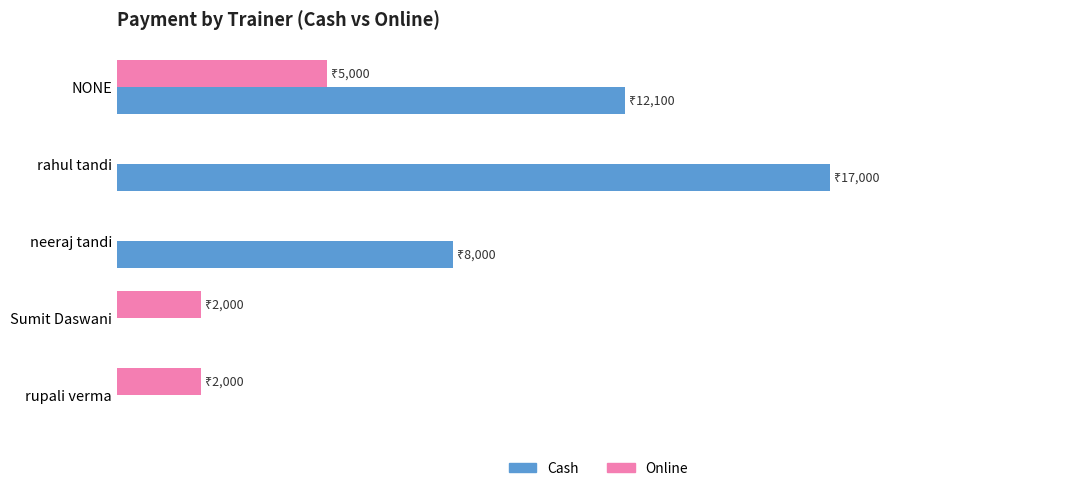

What are all the series names shown in the legend?

Cash, Online